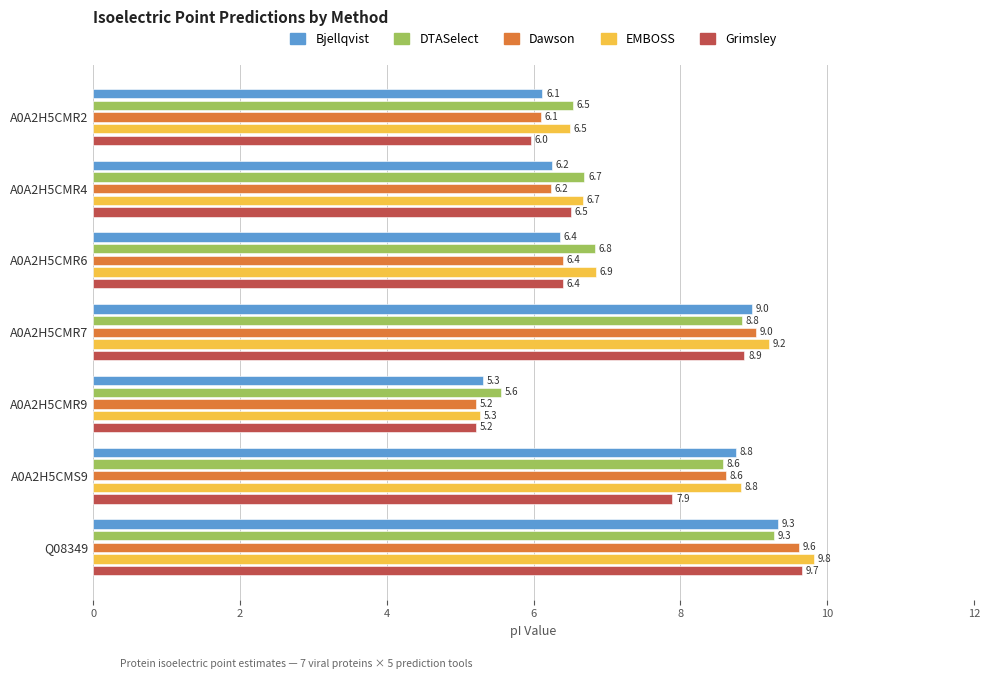

List the labels in order of Dawson value, largest first.

Q08349, A0A2H5CMR7, A0A2H5CMS9, A0A2H5CMR6, A0A2H5CMR4, A0A2H5CMR2, A0A2H5CMR9